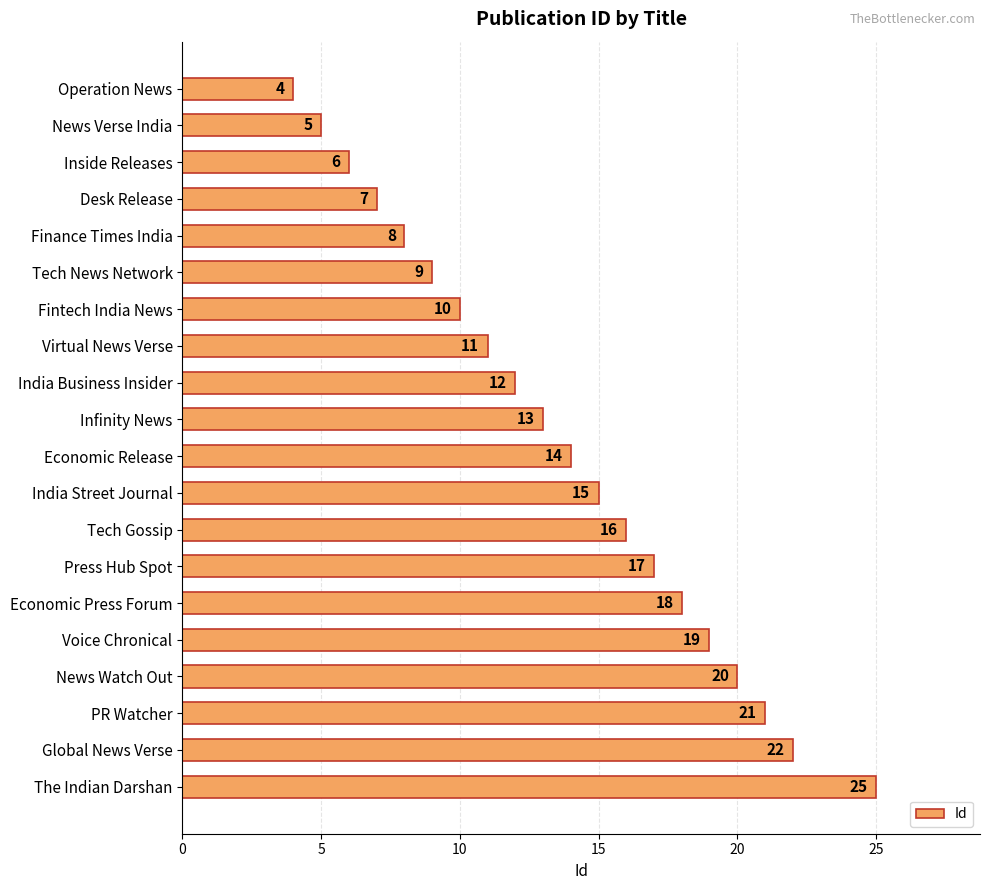

Reading top to bottom, what are all the values shown in this chart?

Operation News=4	News Verse India=5	Inside Releases=6	Desk Release=7	Finance Times India=8	Tech News Network=9	Fintech India News=10	Virtual News Verse=11	India Business Insider=12	Infinity News=13	Economic Release=14	India Street Journal=15	Tech Gossip=16	Press Hub Spot=17	Economic Press Forum=18	Voice Chronical=19	News Watch Out=20	PR Watcher=21	Global News Verse=22	The Indian Darshan=25